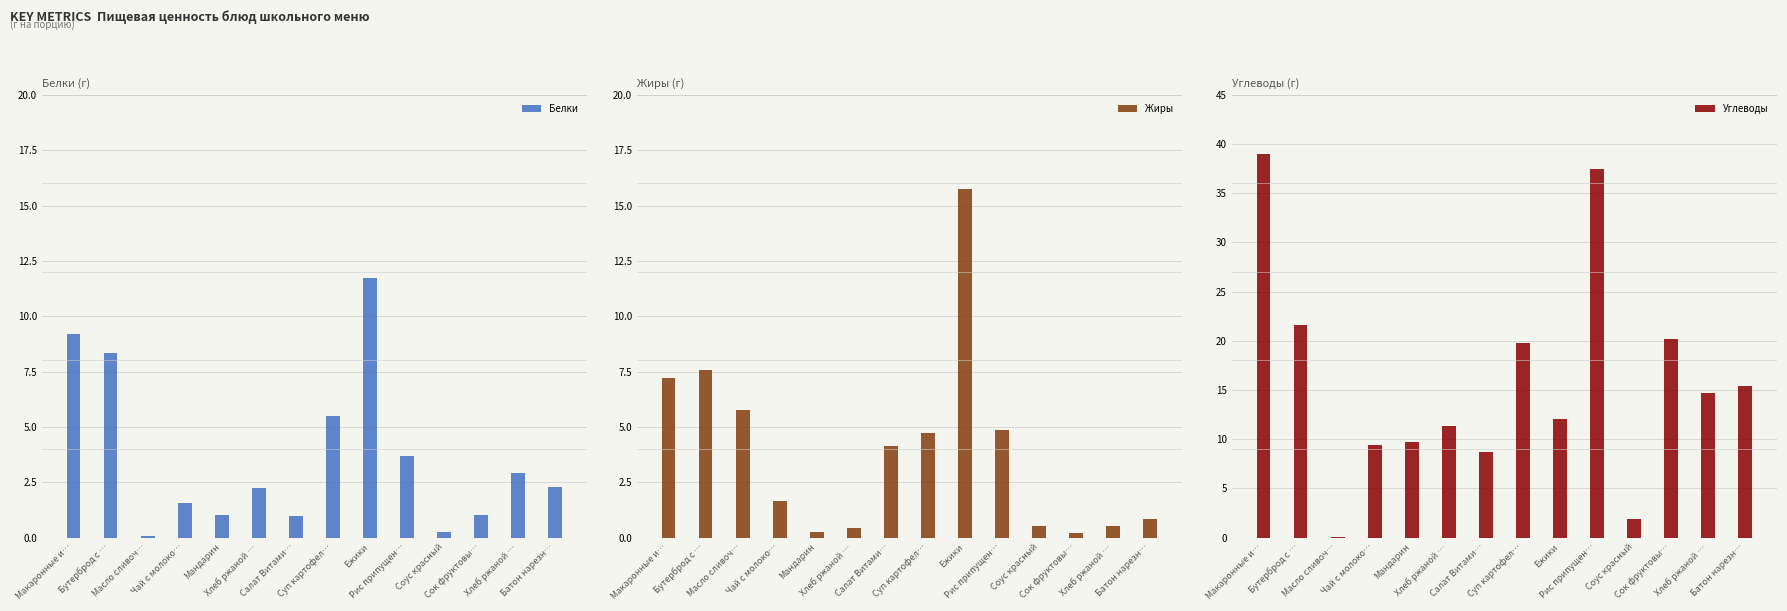

What is the approximate value of Белки at Хлеб ржаной …?

2.9